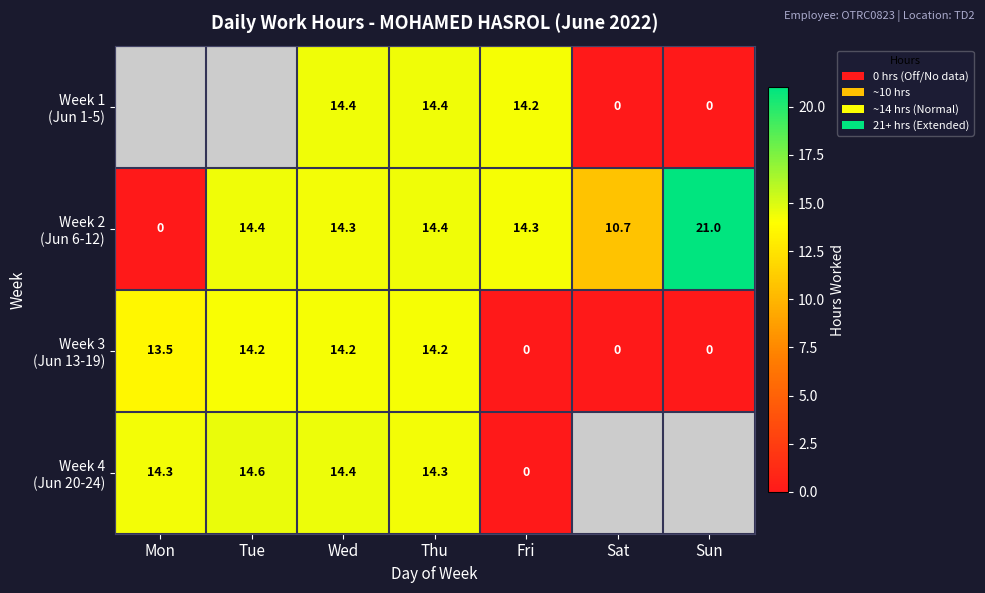

How many distinct data groups are displayed?

4